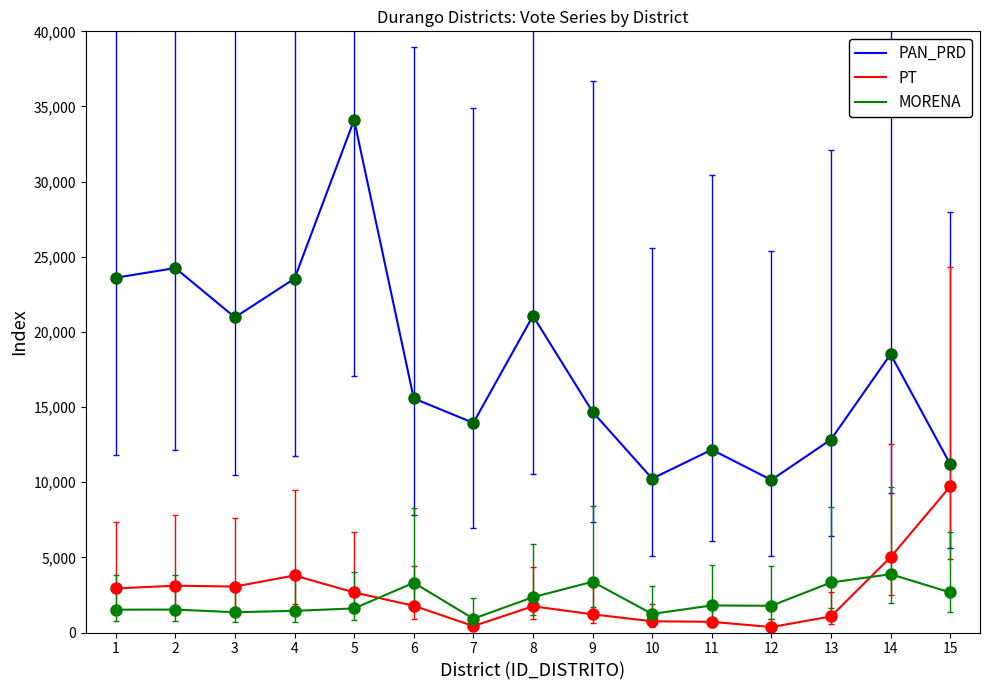

The value of MORENA at 9 is 4735. True or false?

False